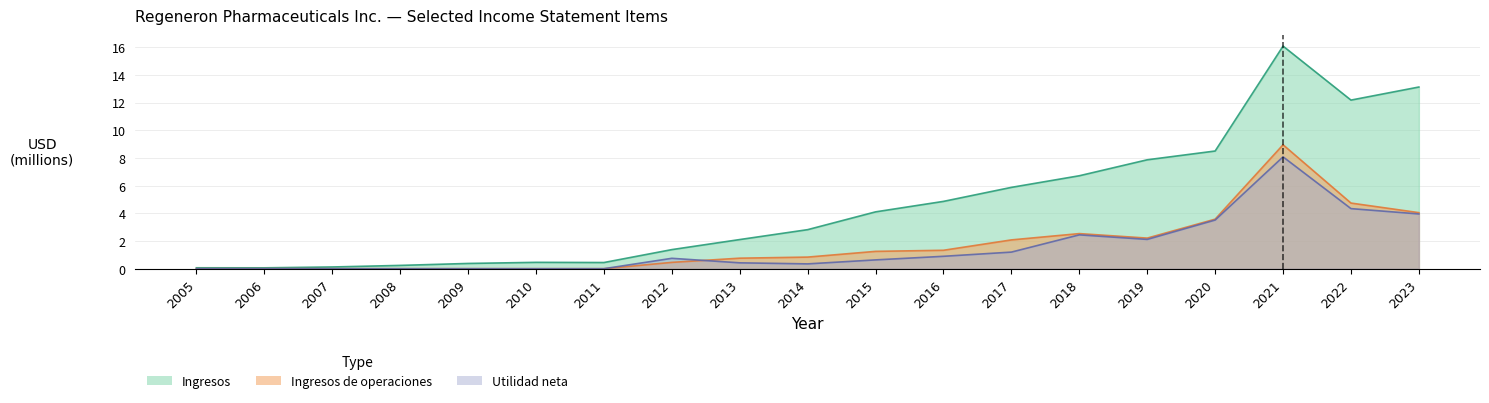

What is the value of the Utilidad neta point at the 15th from the left?

2.1